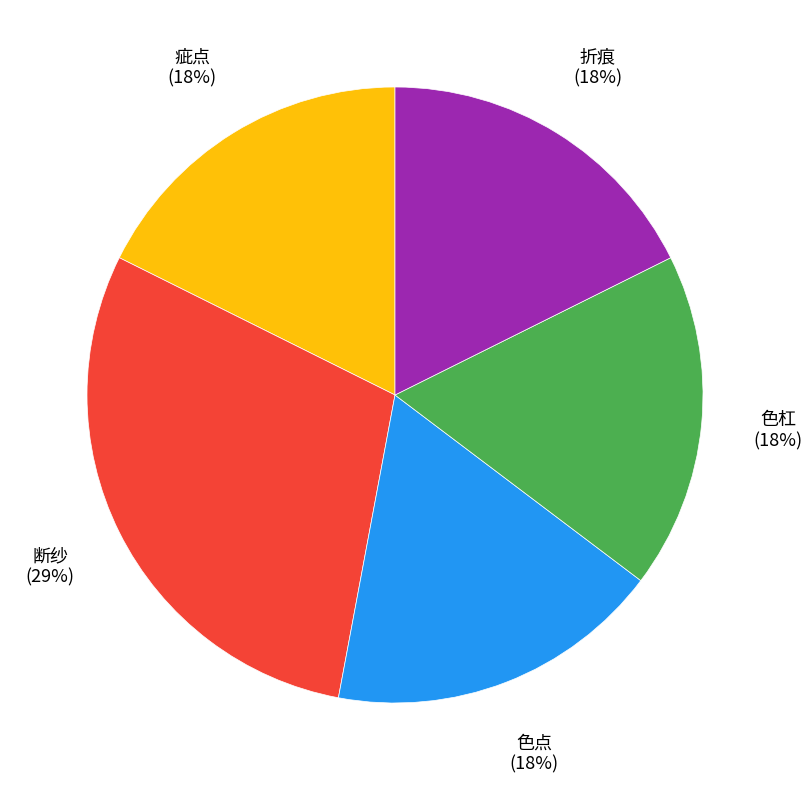

The 疵点 slice represents 24% of the pie. True or false?

False